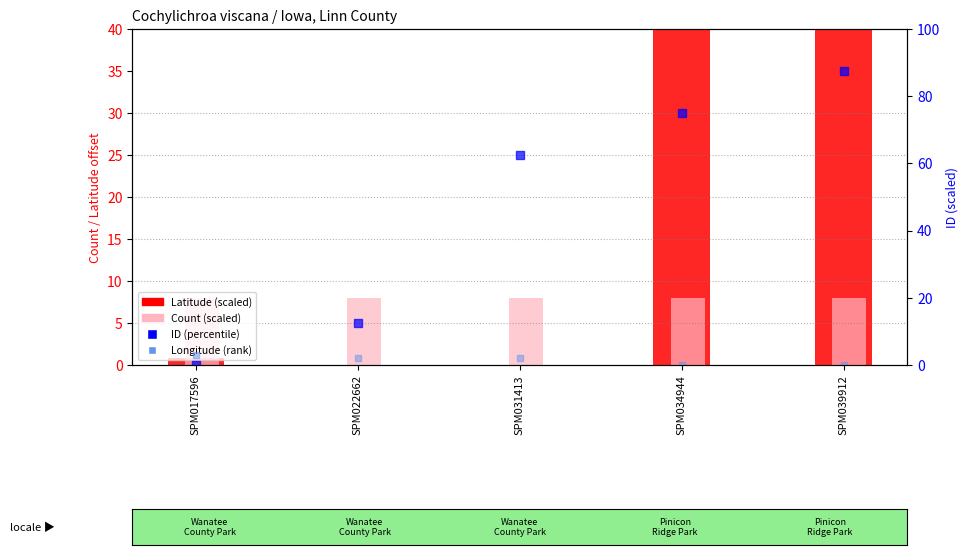

What is the total value across all series at SPM034944?

283.9